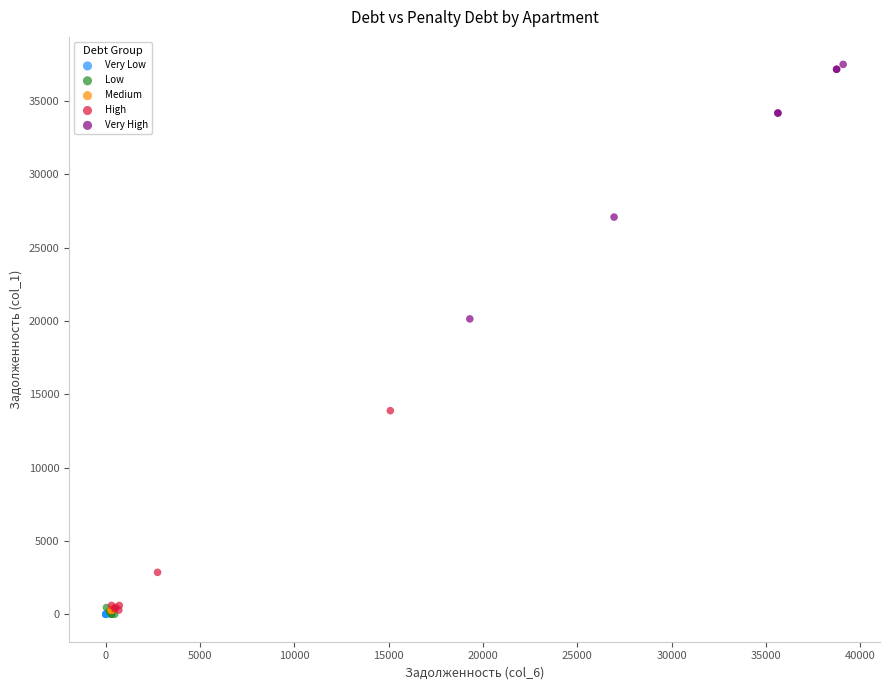

Which series reaches the maximum Y coordinate?

Very High